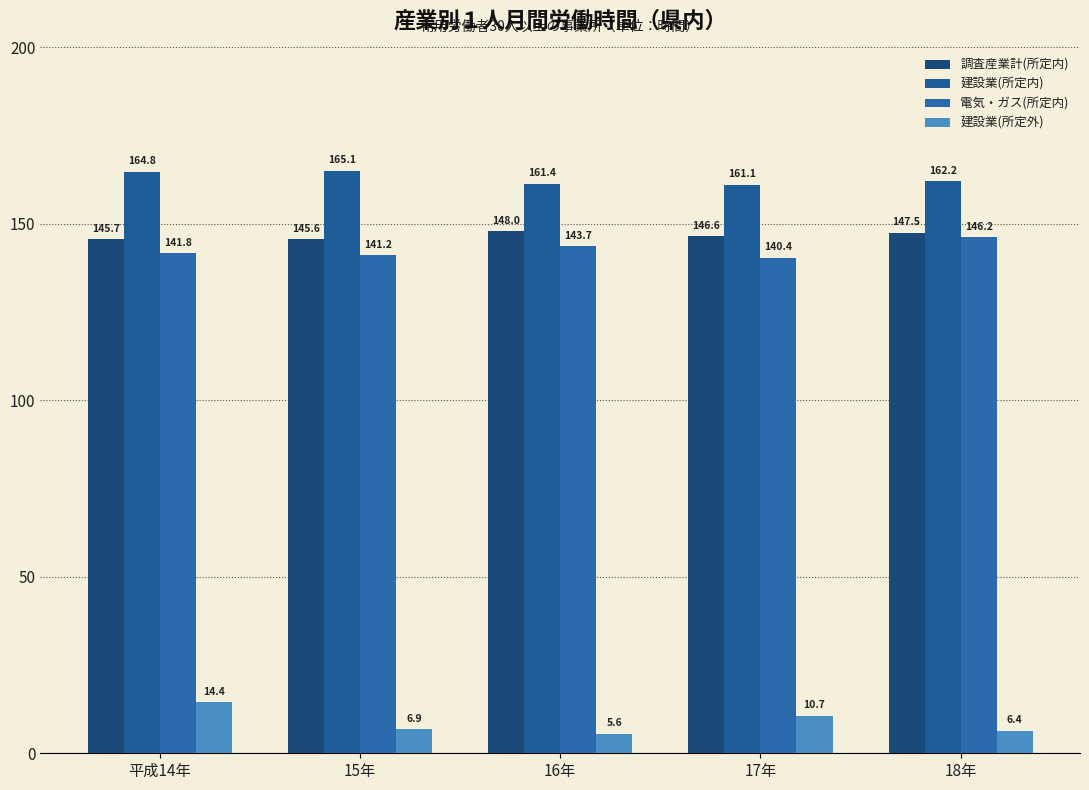

Reading left to right, transcribe all the data shown in this chart.

調査産業計(所定内): 145.7	145.6	148.0	146.6	147.5
建設業(所定内): 164.8	165.1	161.4	161.1	162.2
電気・ガス(所定内): 141.8	141.2	143.7	140.4	146.2
建設業(所定外): 14.4	6.9	5.6	10.7	6.4